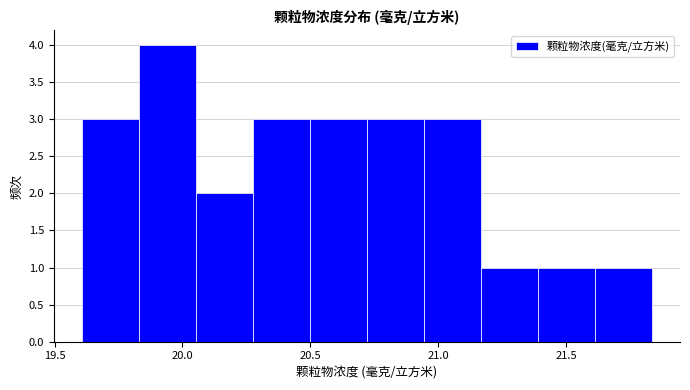

Over which range of the x-axis is the bar tallest?

19.85 to 20.05